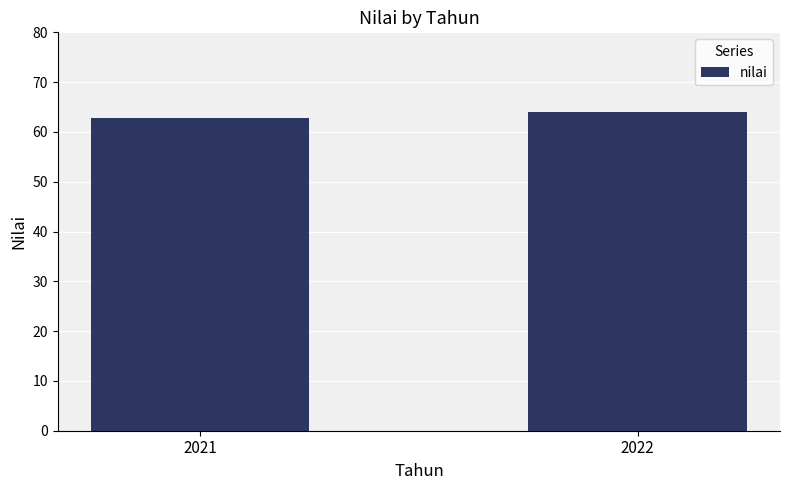

Reading left to right, transcribe all the data shown in this chart.

62.8	64.0